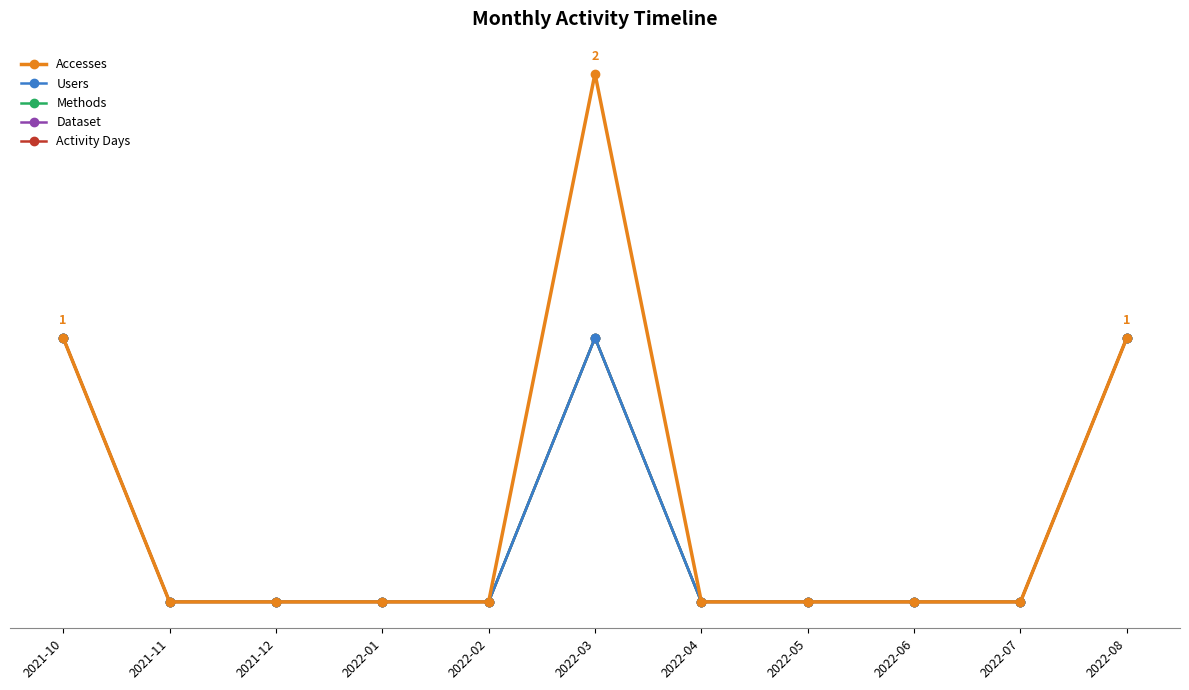

Is this an area chart (filled region under the line)?

No